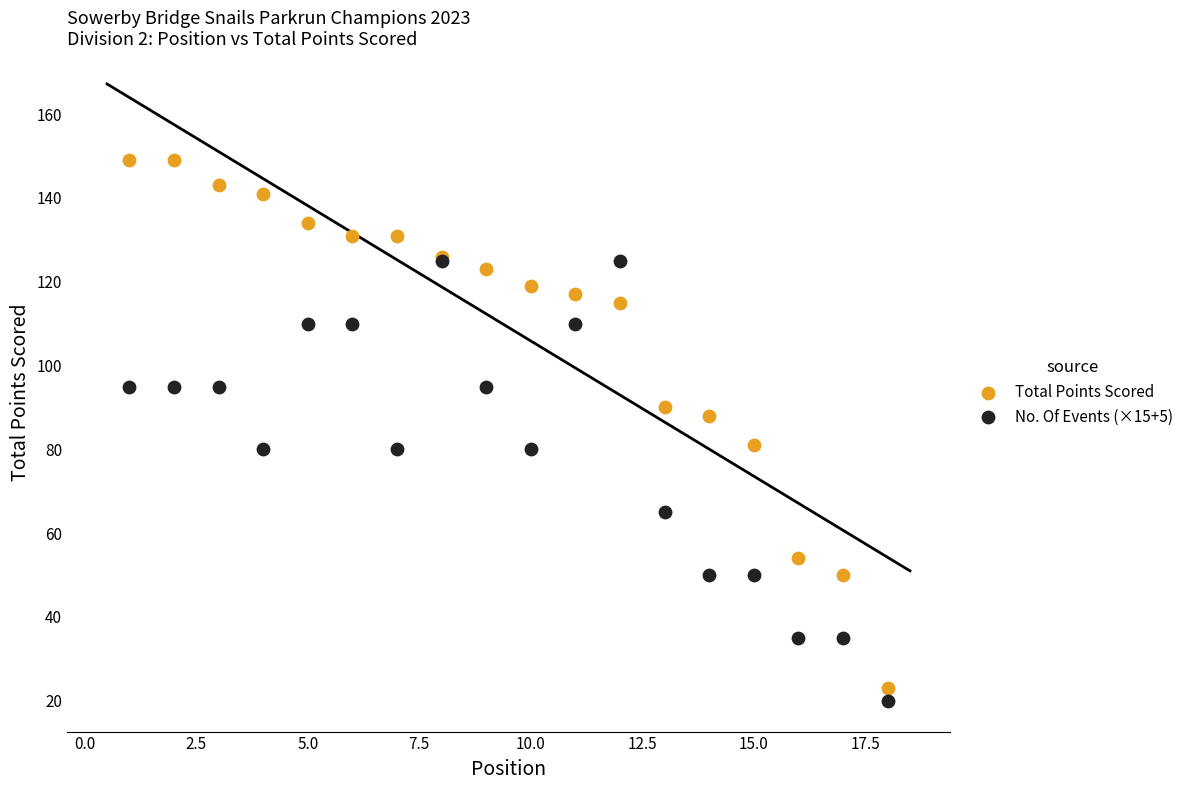

In the Total Points Scored series, what Y value is closest to 86?

88